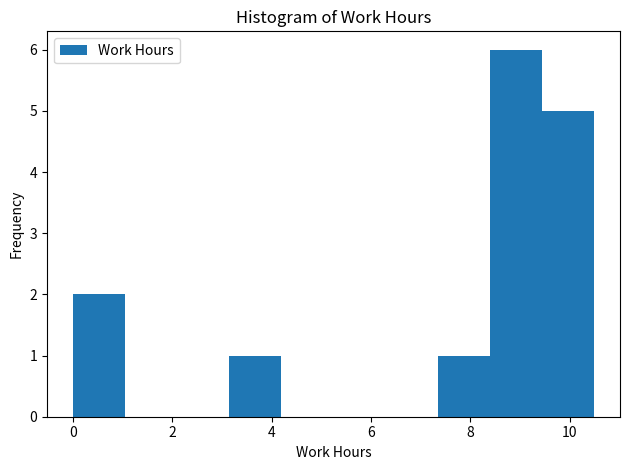

Over which range of the x-axis is the bar tallest?

8.4 to 9.4